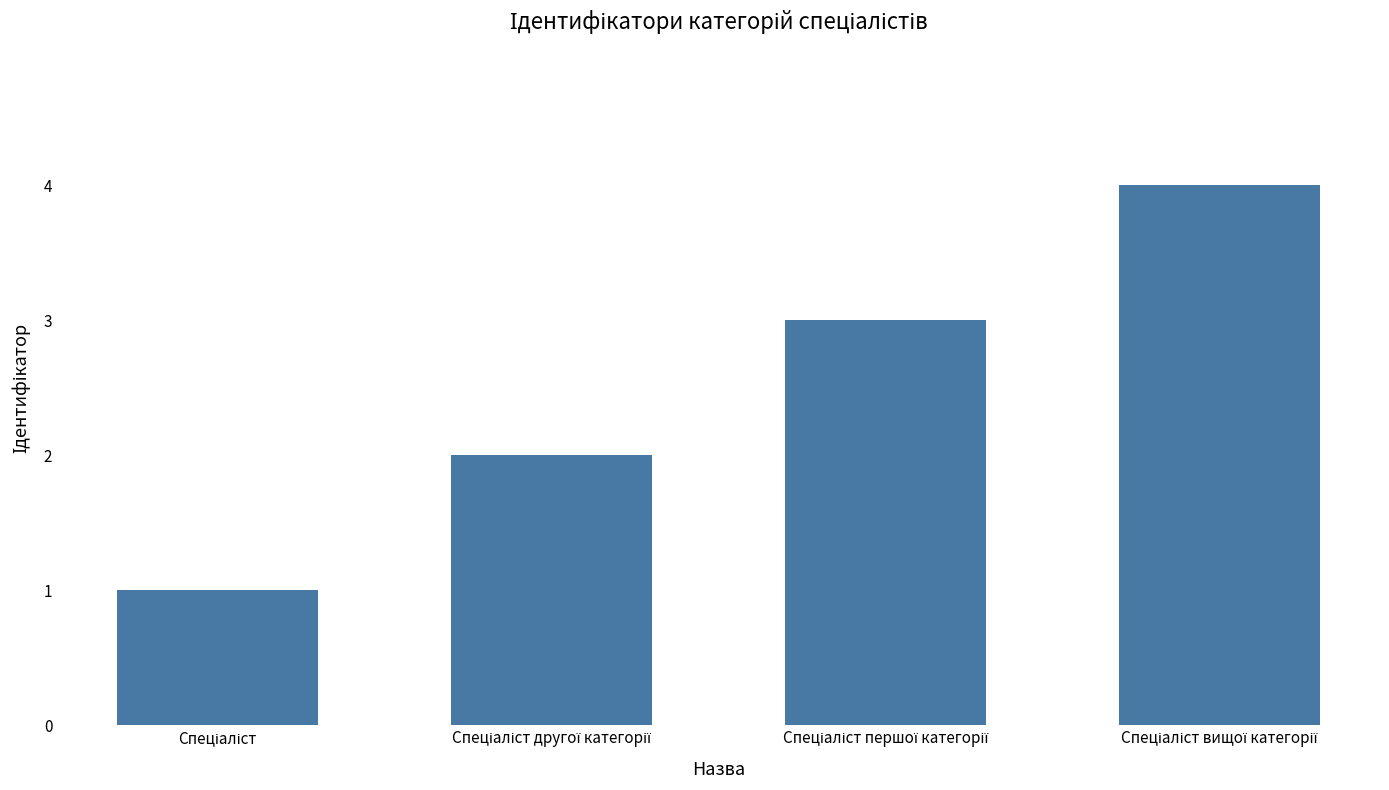

What is the maximum value shown in the chart?

4